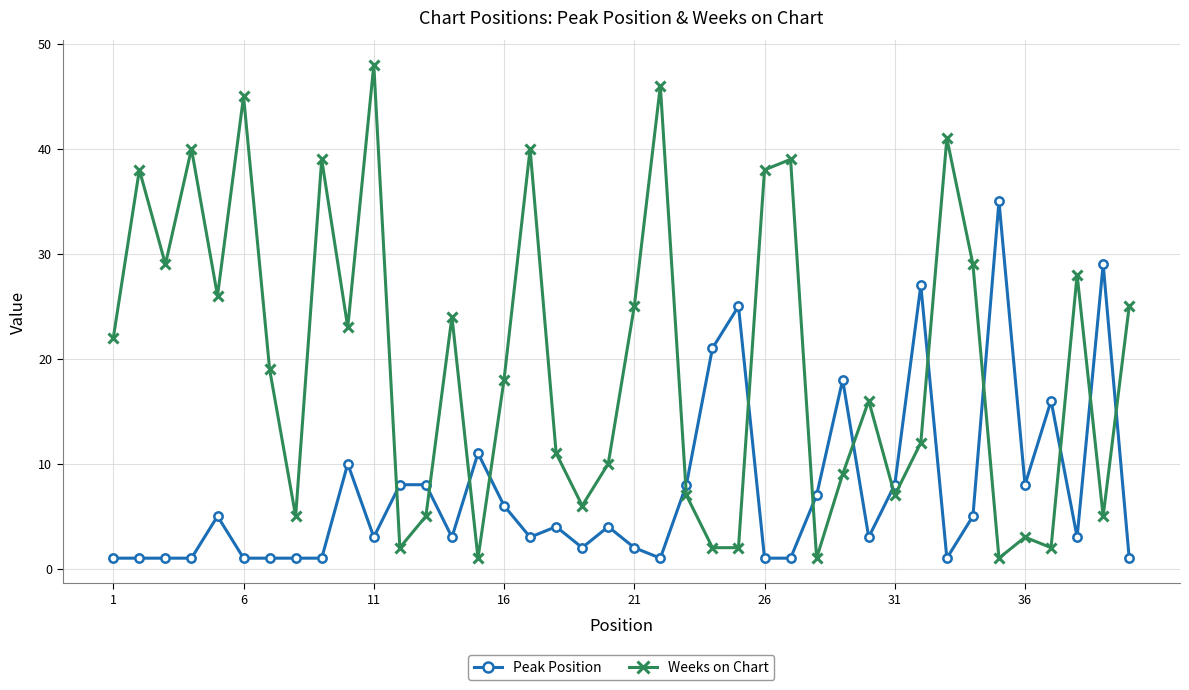

Which series has the largest range (max minus min)?

Weeks on Chart